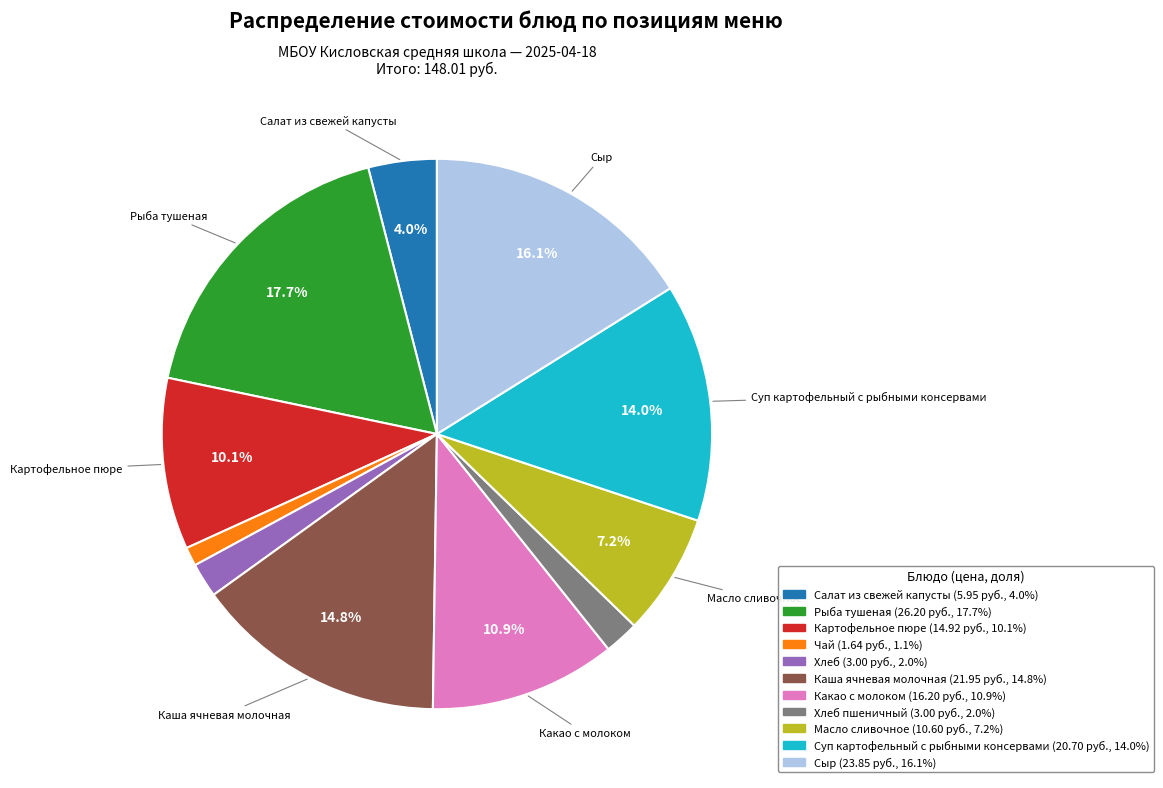

Does any single category account for the majority?

No